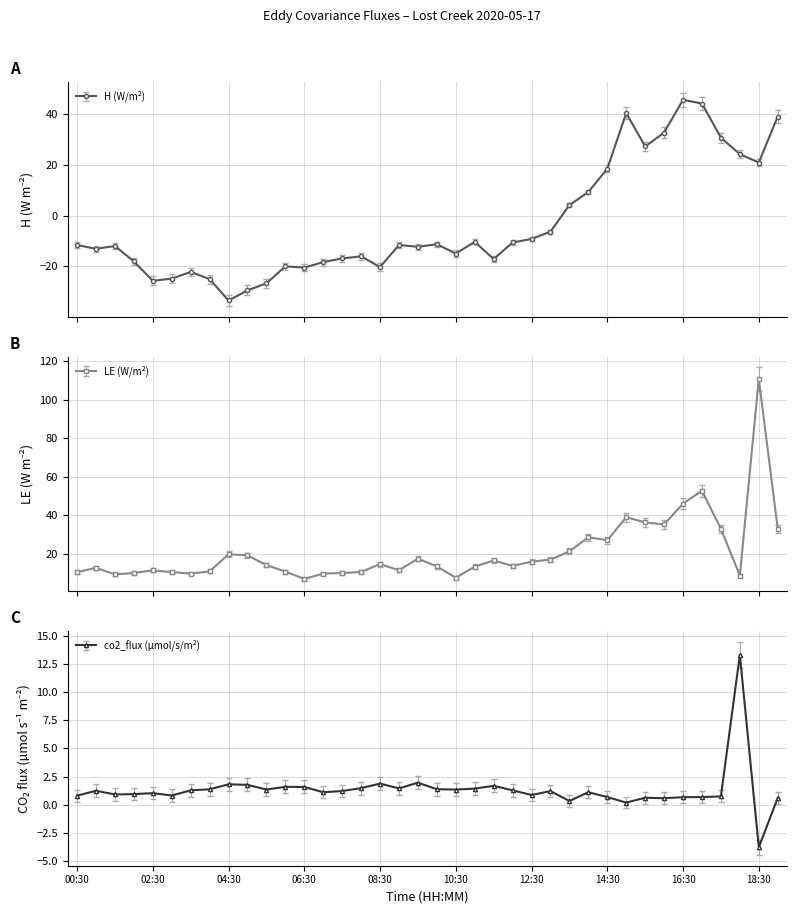

List the labels in order of co2_flux (µmol/s/m²) value, smallest first.

18:30, 15:00, 13:30, 16:00, 19:00, 15:30, 16:30, 14:30, 17:00, 17:30, 00:30, 03:00, 12:30, 01:30, 02:00, 02:30, 07:00, 14:00, 13:00, 07:30, 01:00, 03:30, 12:00, 05:30, 10:30, 04:00, 10:00, 11:00, 09:00, 08:00, 06:30, 06:00, 11:30, 05:00, 04:30, 08:30, 09:30, 18:00